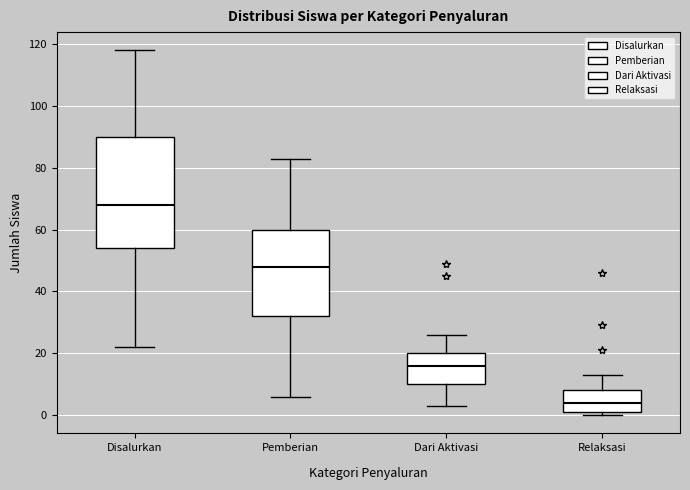

Where is the lower edge of the box for Dari Aktivasi on the y-axis? The values are not printed on the chart, so give them approximately, as read against the axis.

10